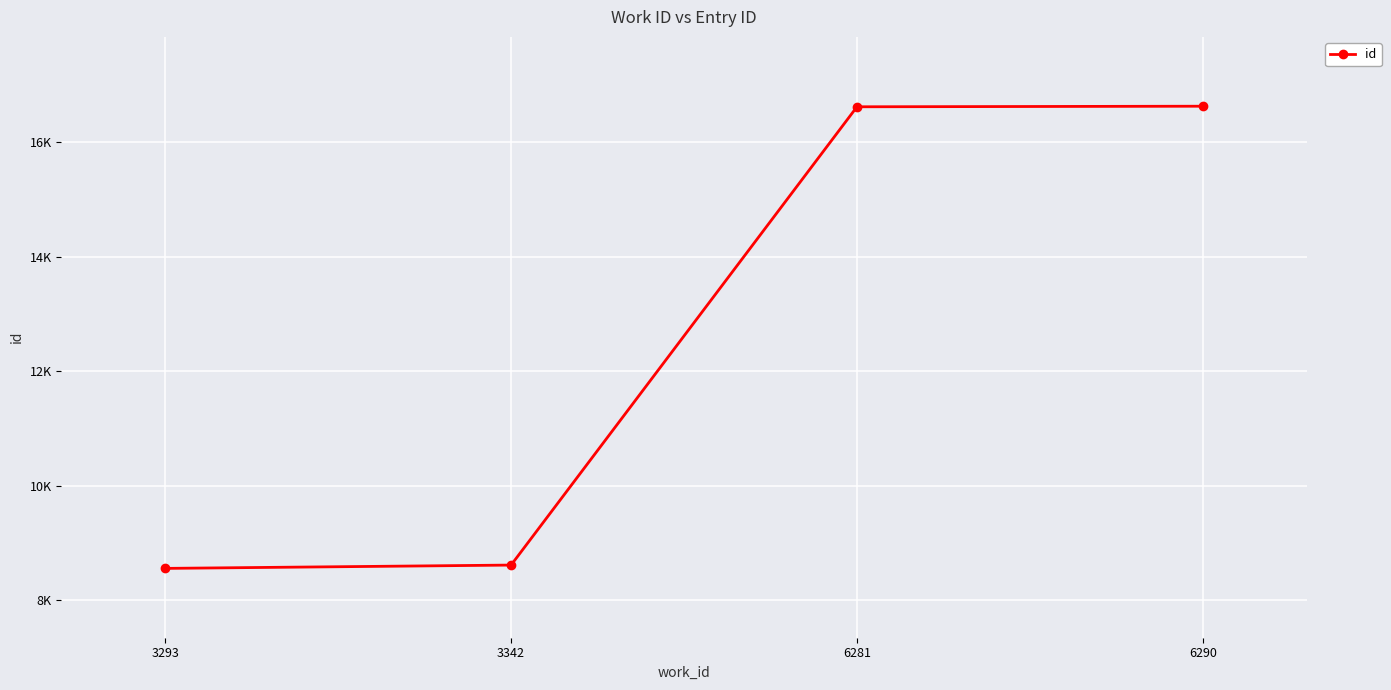

What is the smallest value displayed?

8557